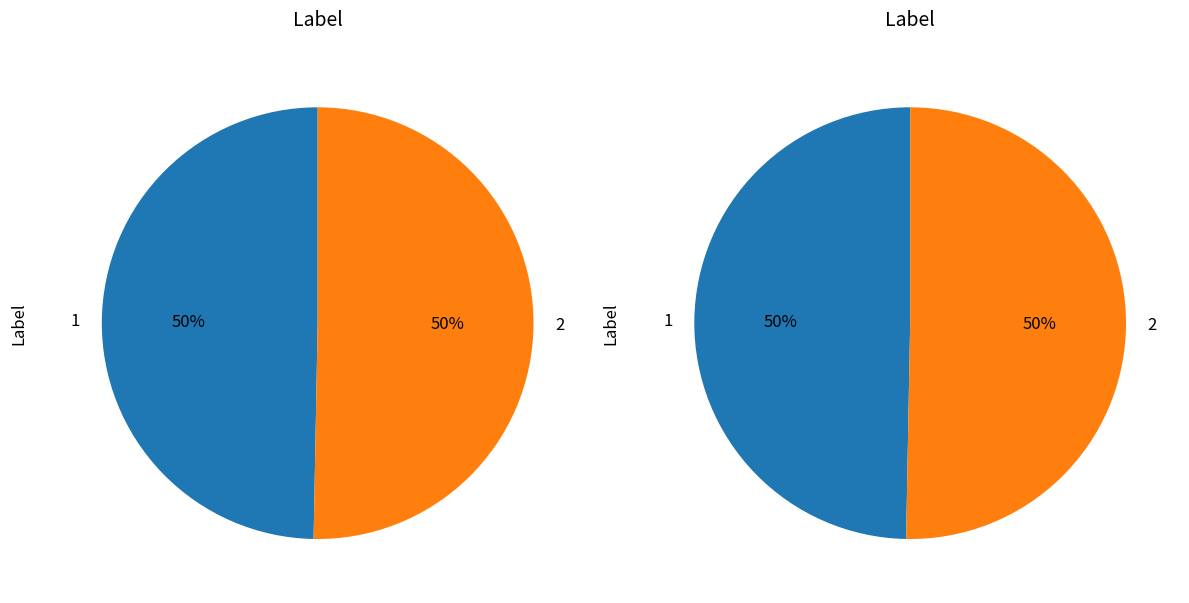

The 2 slice represents 57% of the pie. True or false?

False